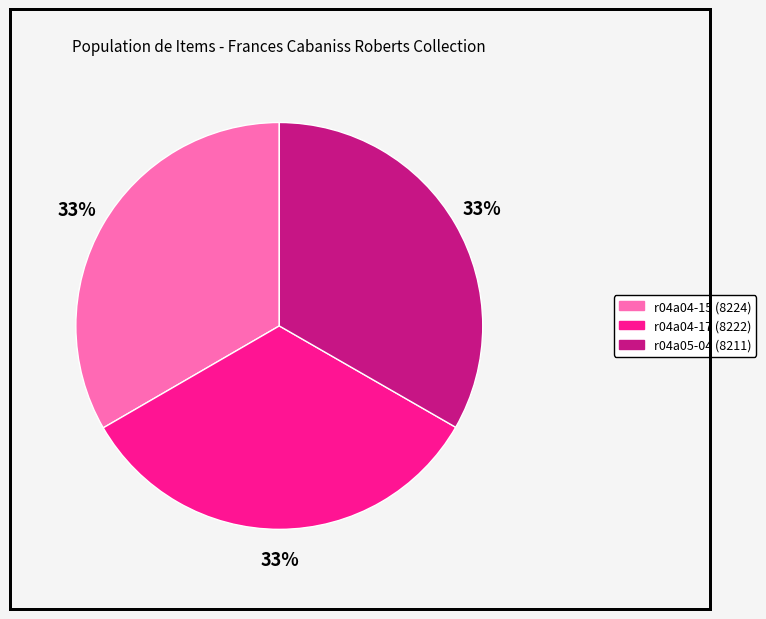

The r04a05-04 (8211) slice represents 33% of the pie. True or false?

True